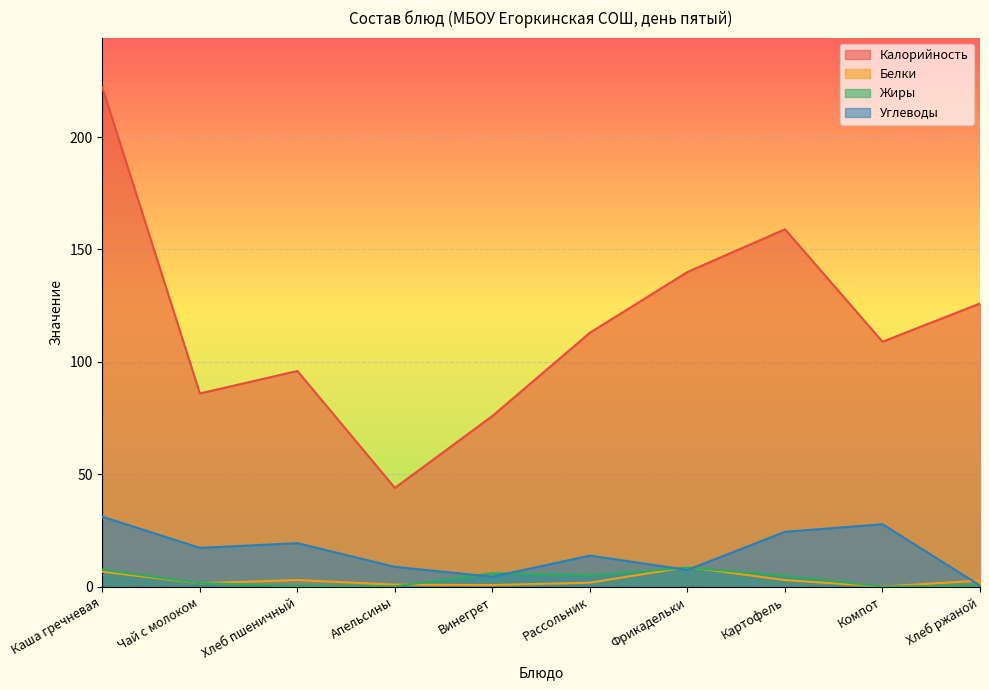

How many values in the Белки series are below 2?

5